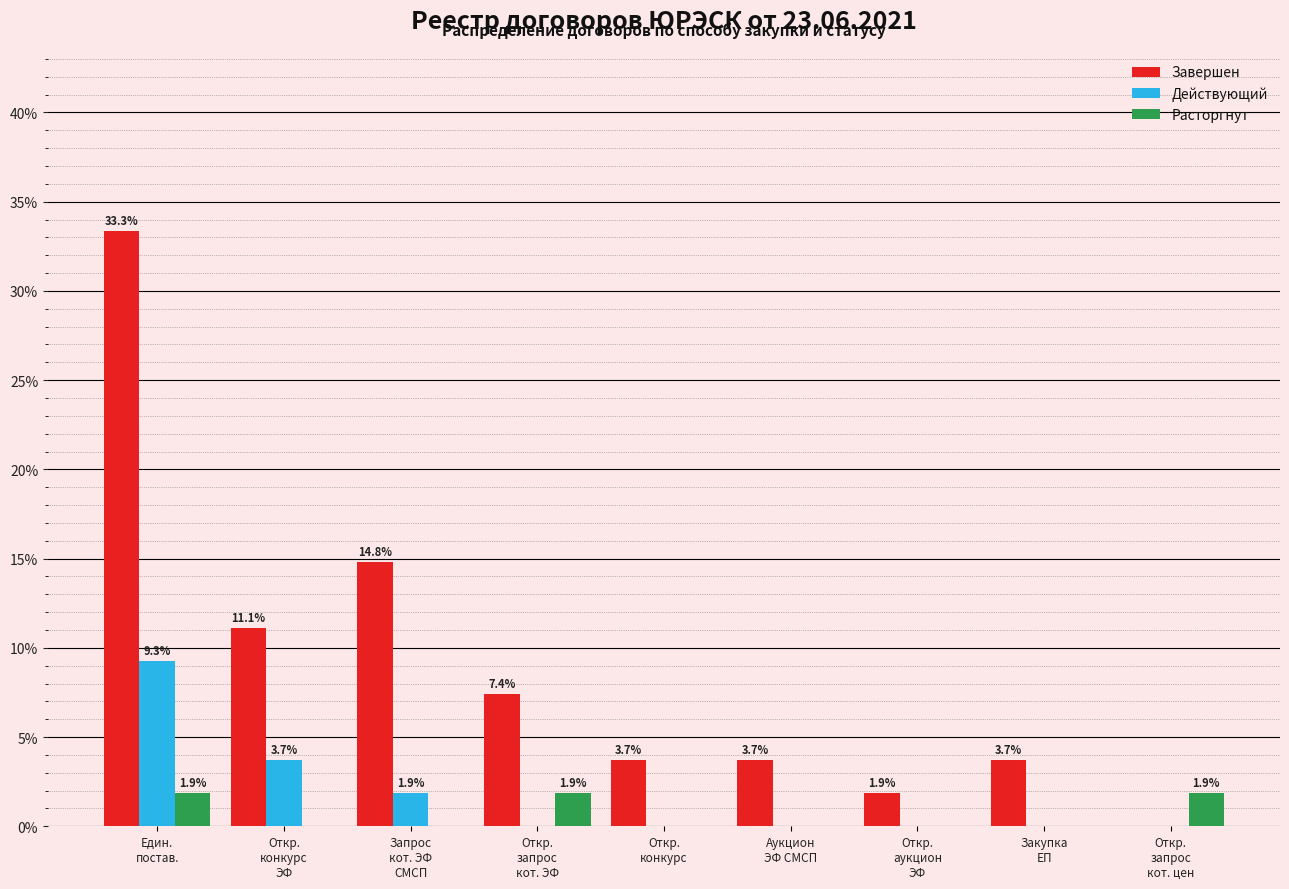

Which series has the largest total across all categories?

Завершен